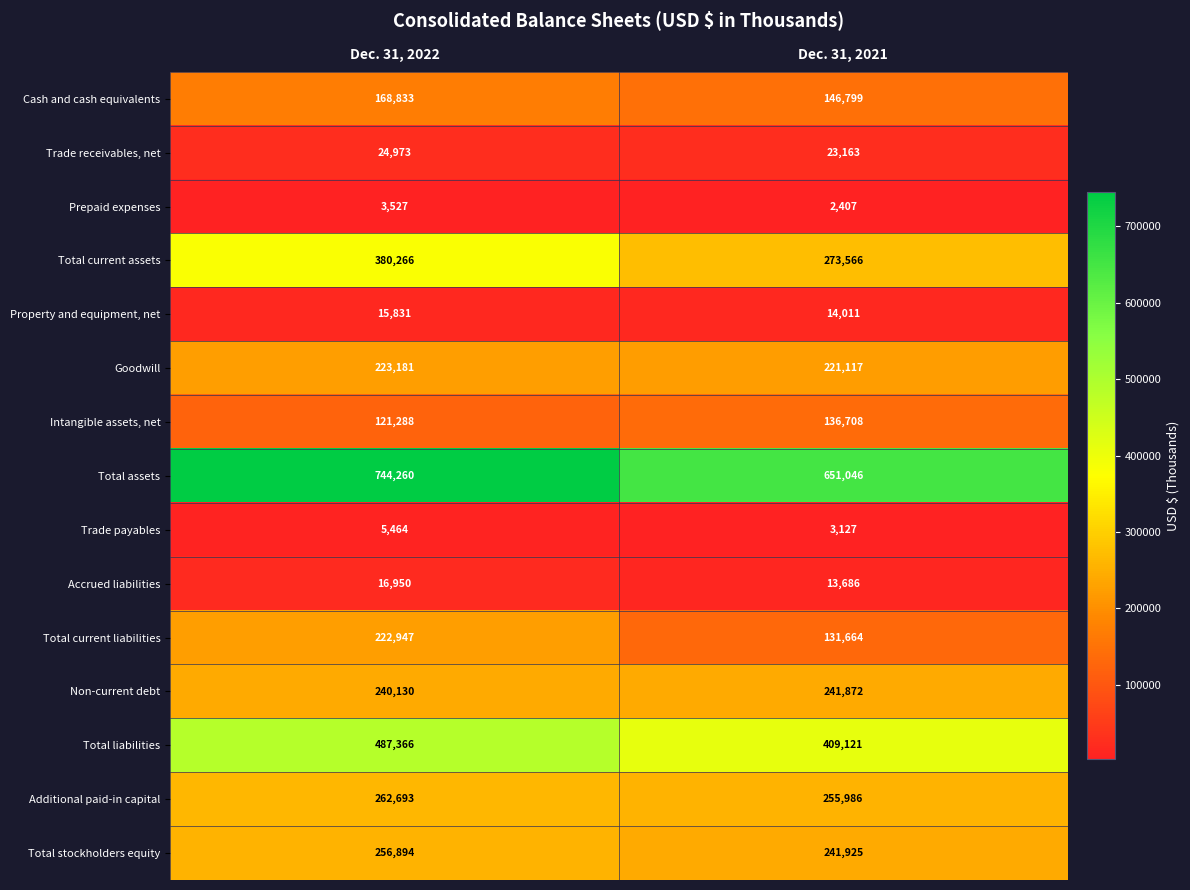

What value does the Total current liabilities series have at Dec. 31, 2021?

131664